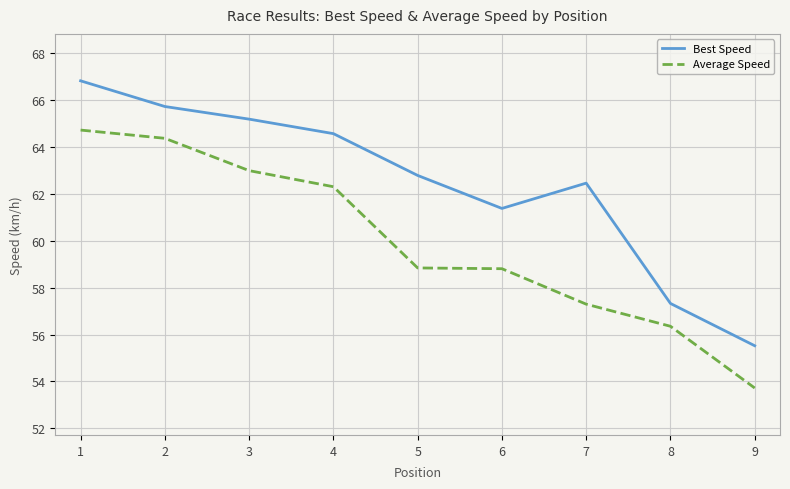

What is the average value of the Best Speed series?

62.4